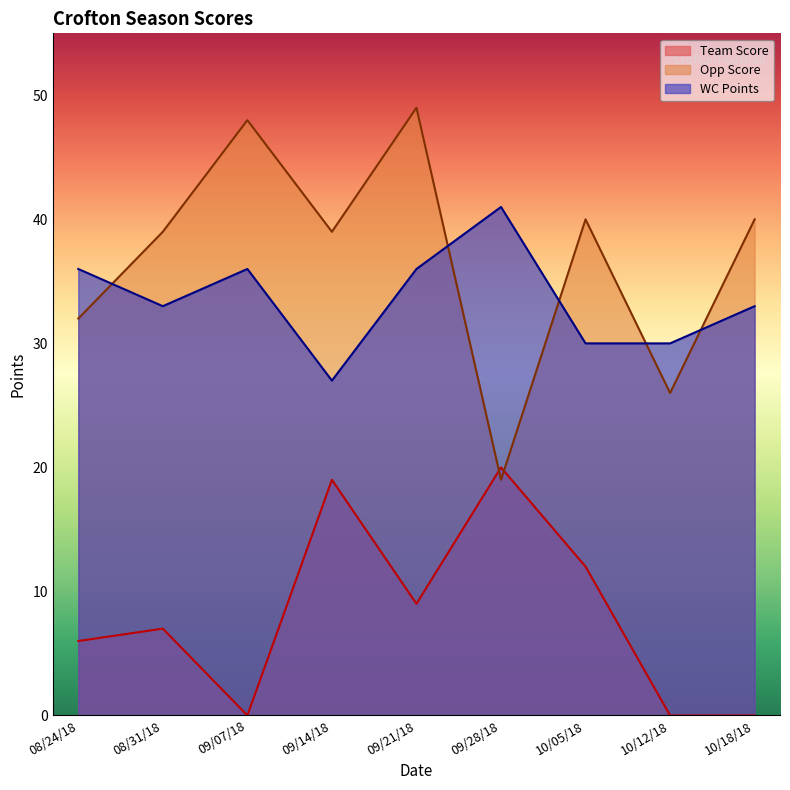

True or false: Opp Score has a value of 49 at 09/21/18.

True